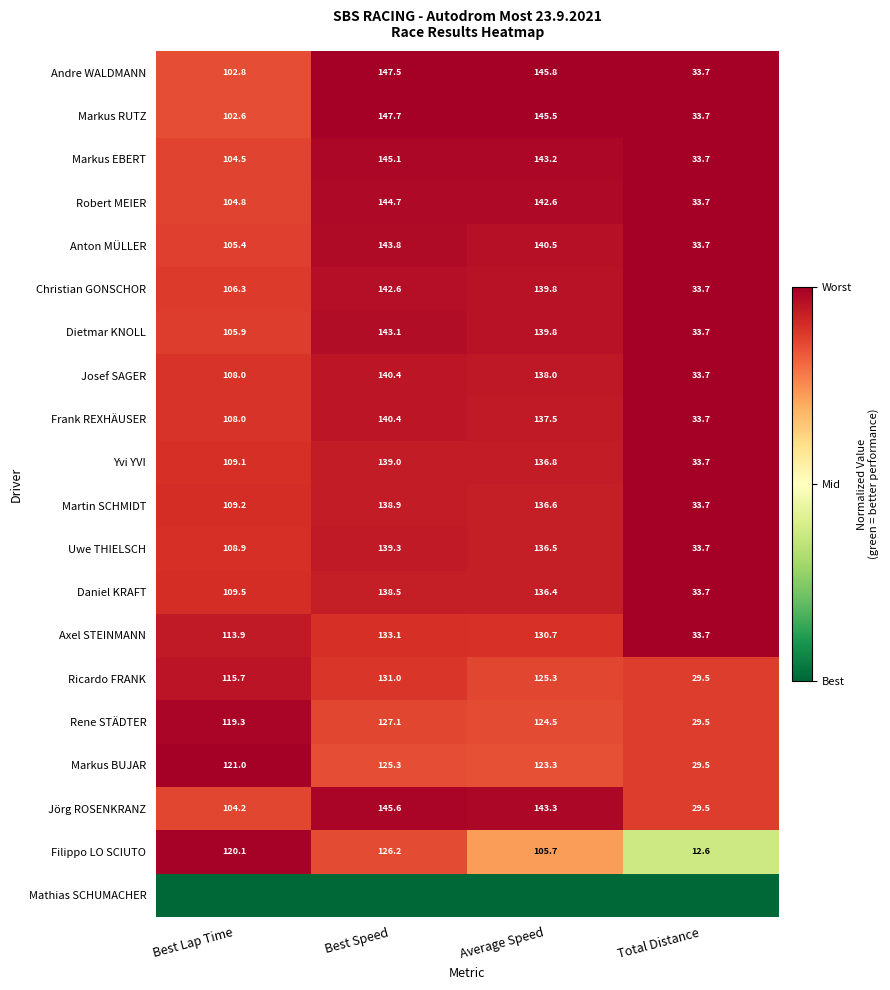

What is the sum of the Jörg ROSENKRANZ values at Total Distance and Average Speed?

172.8